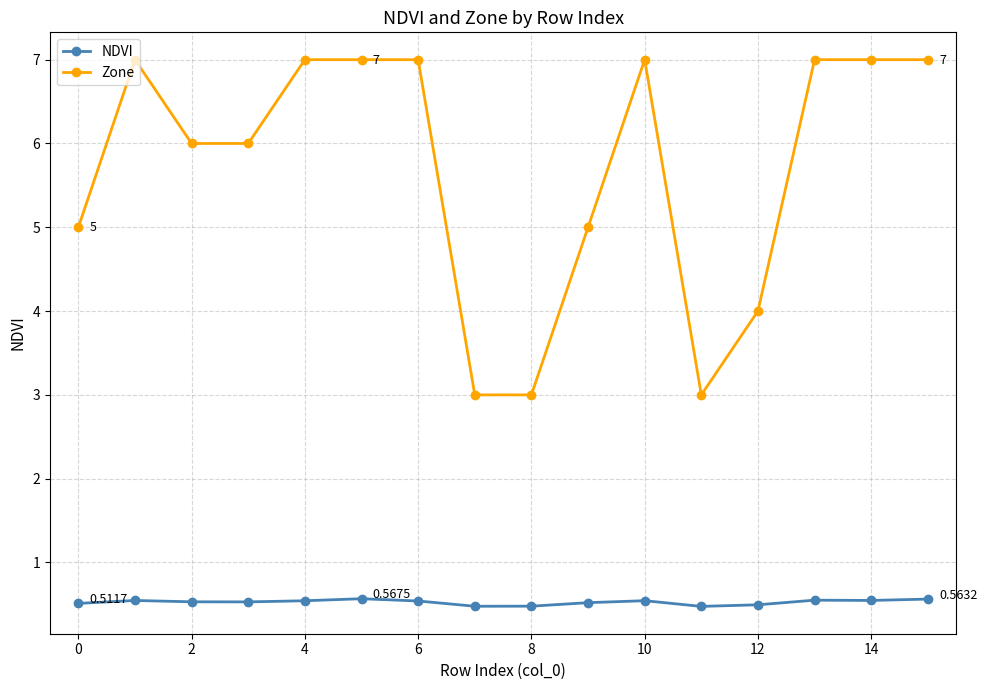

True or false: NDVI and Zone intersect in this chart.

False